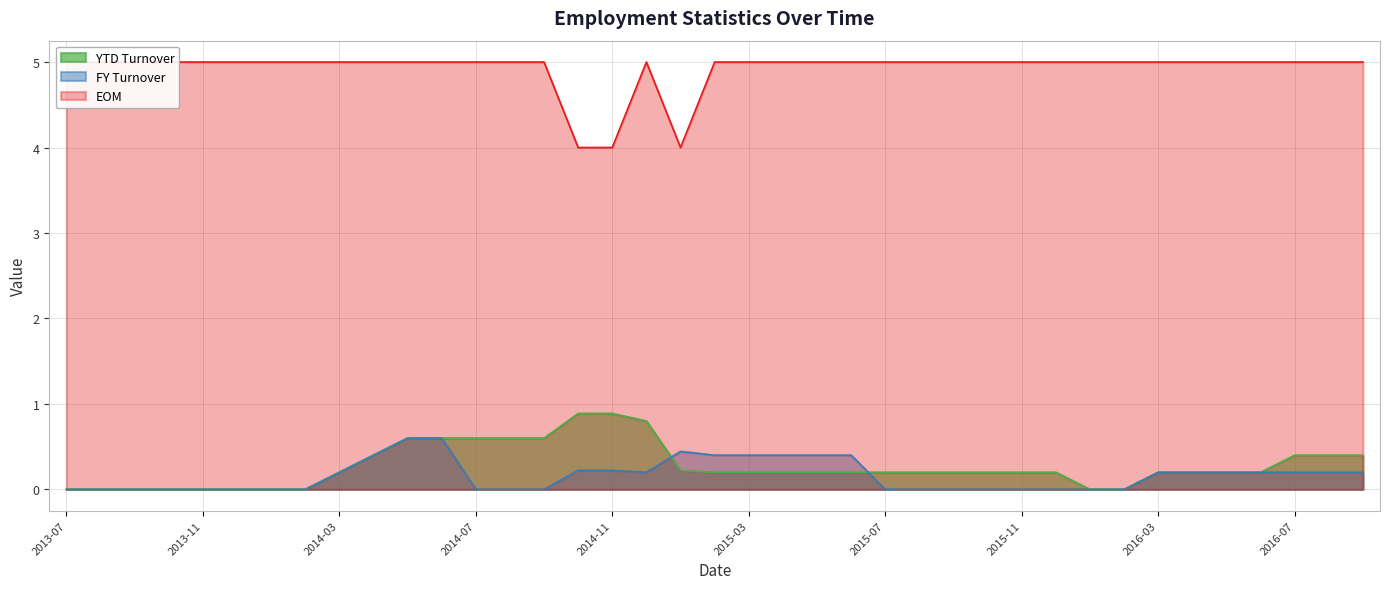

Between 2014-07 and 2014-09, which series saw the biggest shift?

YTD Turnover